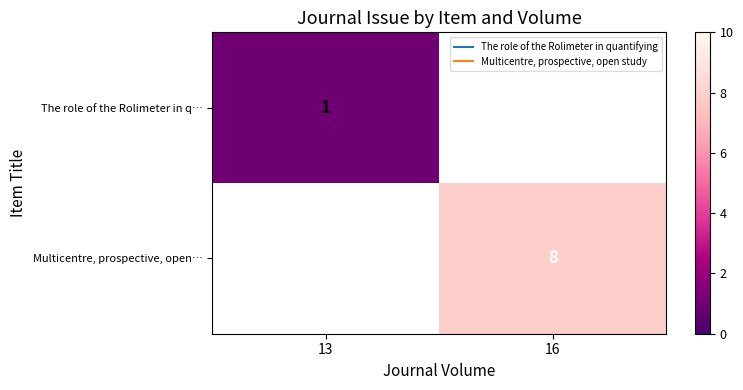

How many values in Multicentre, prospective, open… are above zero?

1